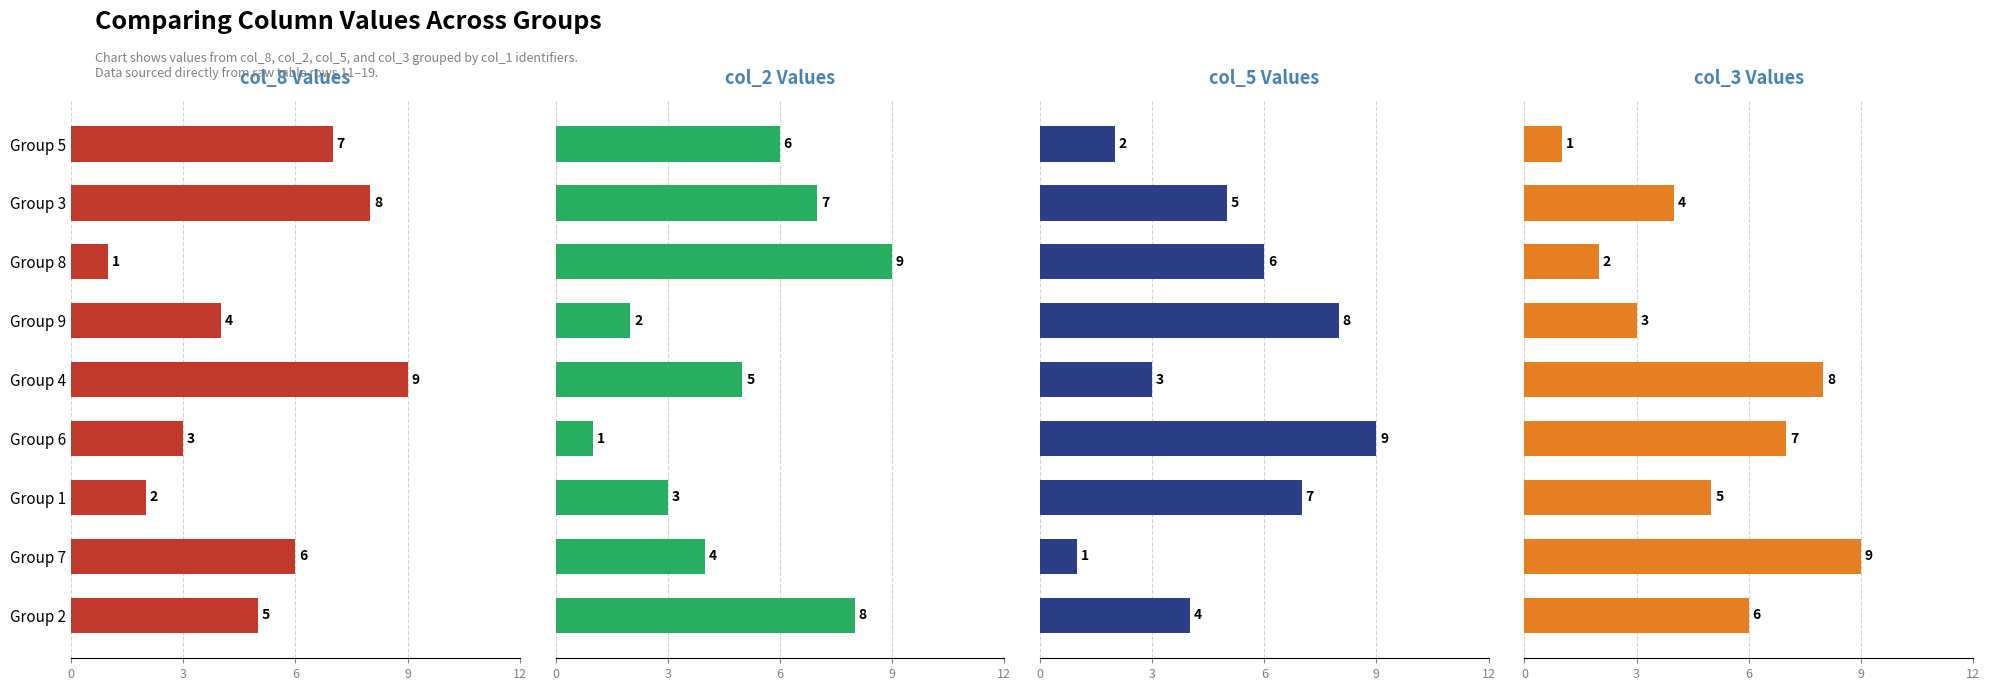

What are all the series names shown in the legend?

col_8, col_2, col_5, col_3